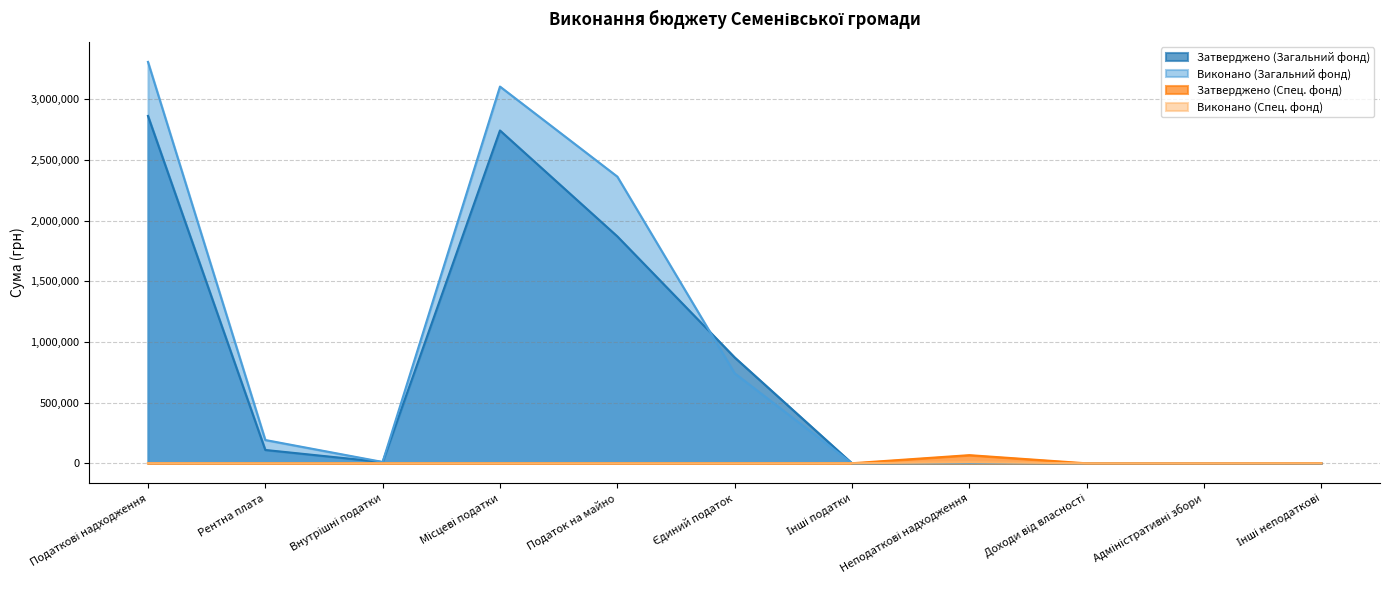

What is the difference between the highest and lowest values at Податок на майно?

2363500.9